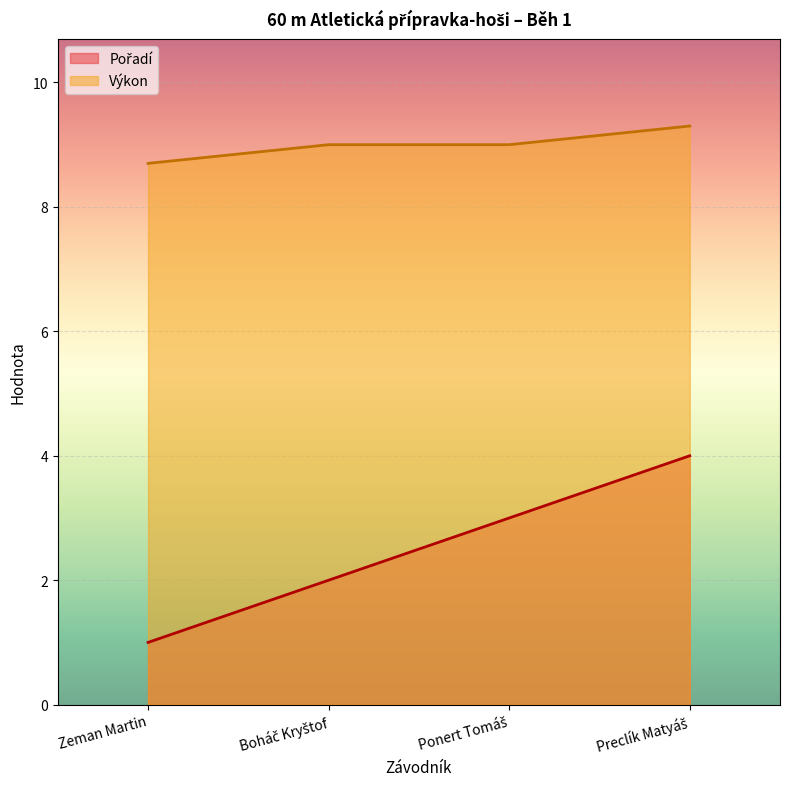

What position from the left is Ponert Tomáš?

3